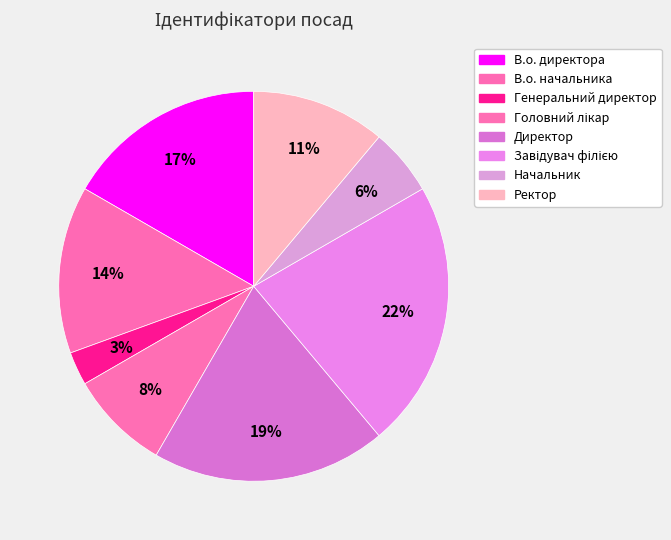

Which has a higher value, Головний лікар or В.о. начальника?

В.о. начальника